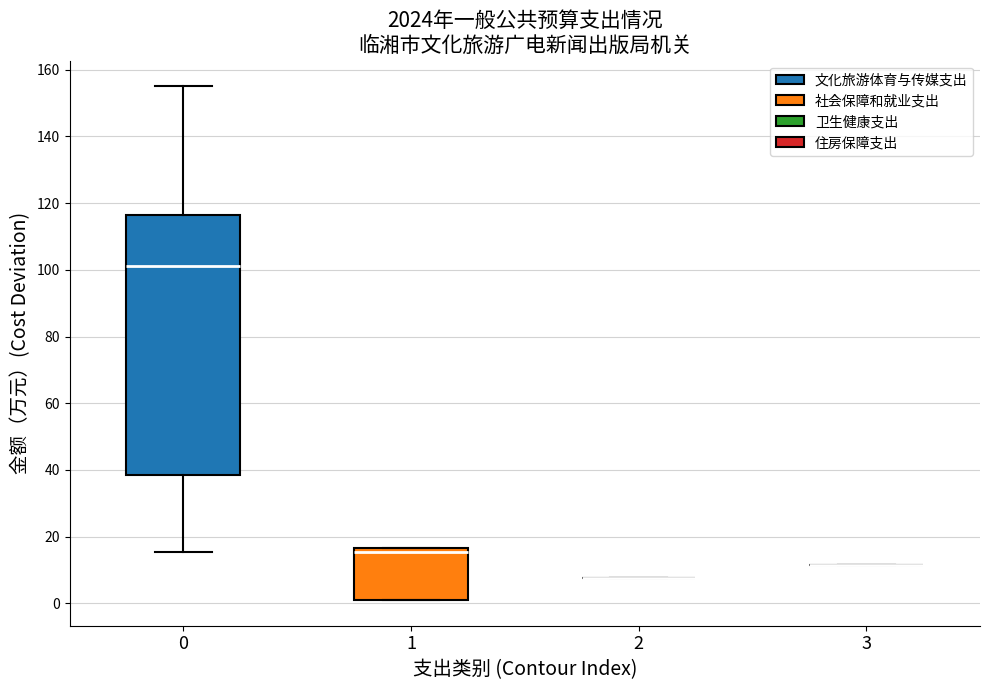

Reading left to right, read every box against the y-axis: the position of its median line, the range the box covers, and the ends of its whiskers. The values are not printed on the chart, so give them approximately, as read against the axis.

0: median 102, box 38 to 116, whiskers 16 to 156
1: median 16 (just below the box's upper edge), box 0 to 16, whiskers 0 to 16
2: box collapsed to a line at 8, whiskers 8 to 8
3: box collapsed to a line at 12, whiskers 12 to 12